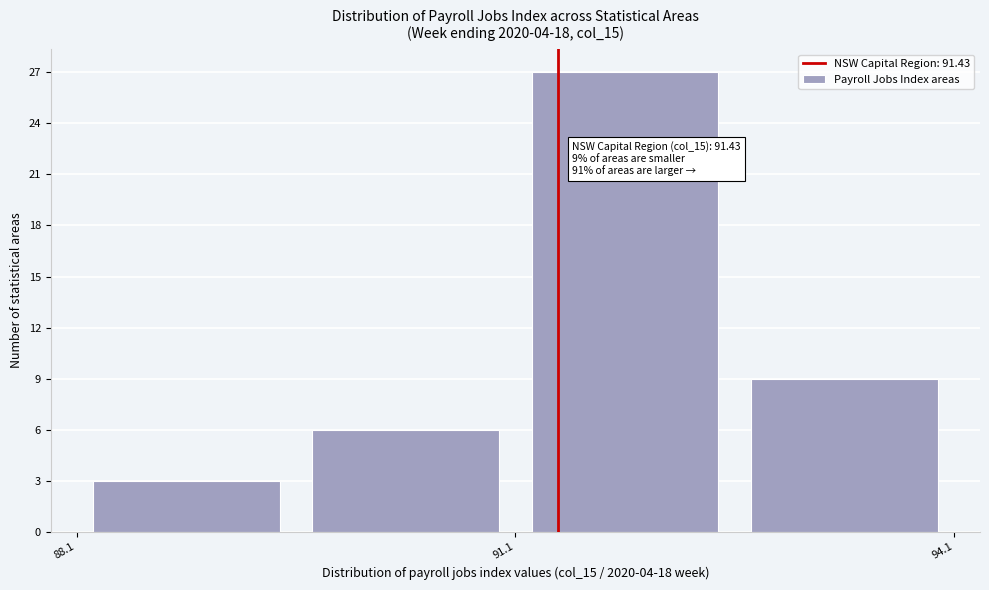

Around what value on the x-axis is the tallest bar? Give the approximate position of its centre, as read against the axis.

92.0